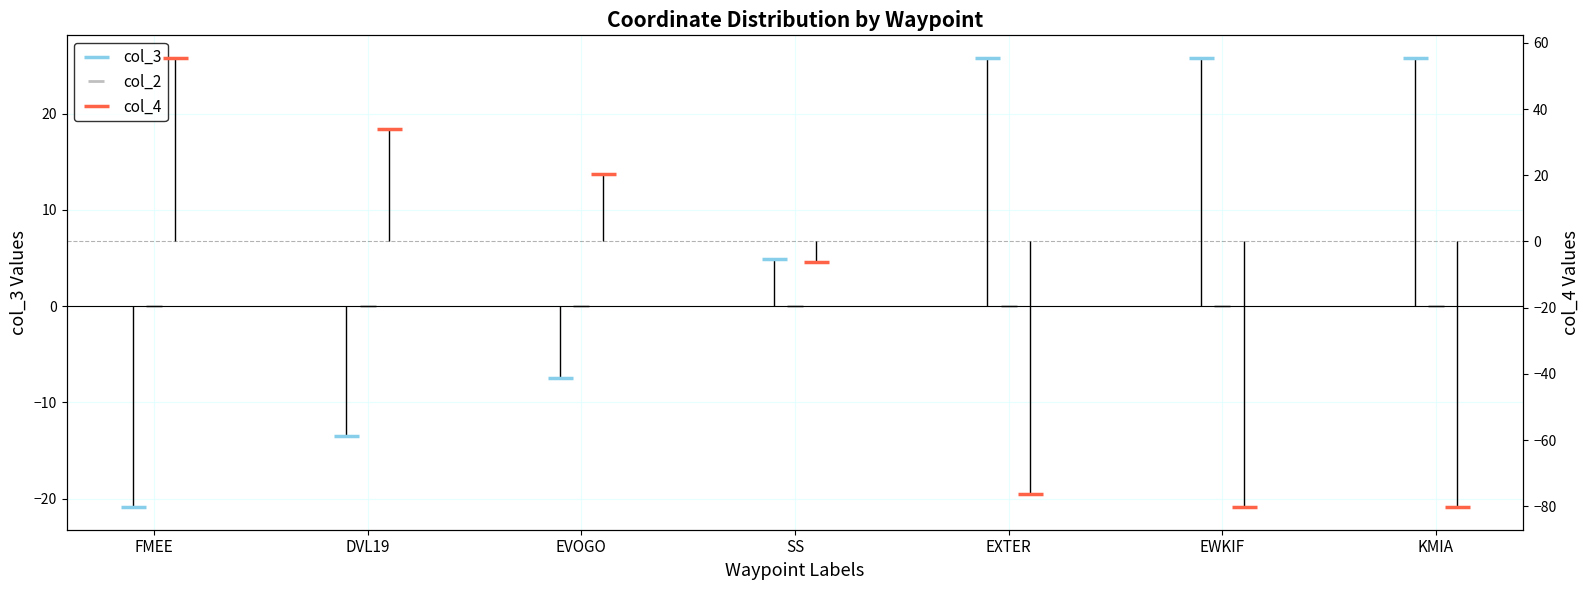

How many data points in col_4 are above -6?

3